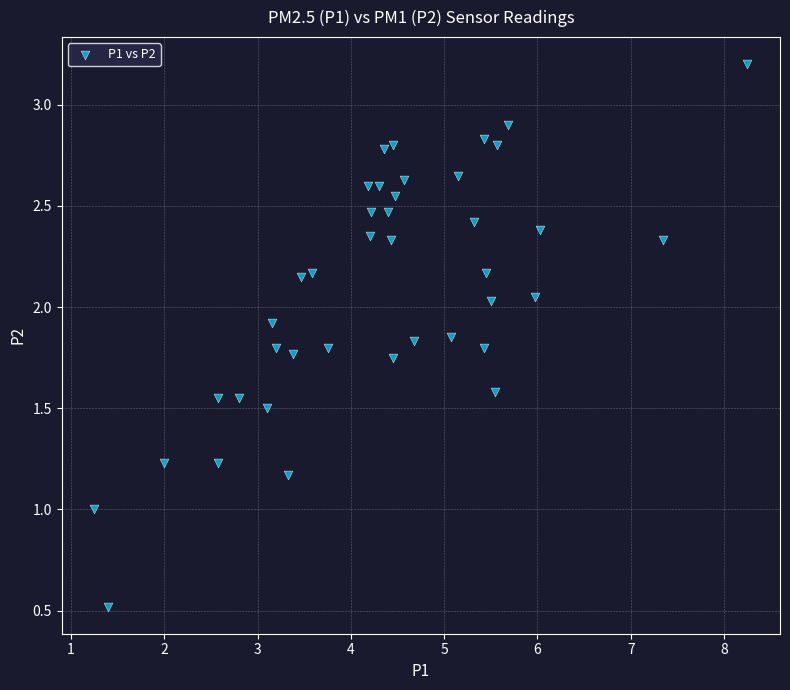

What is the range of X values (max minus min)?

7.0